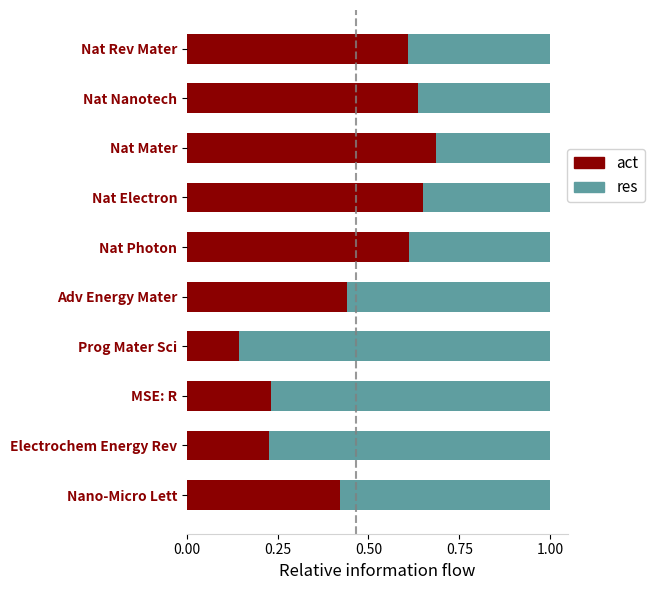

The value of act at Nat Photon is 0.6. True or false?

True